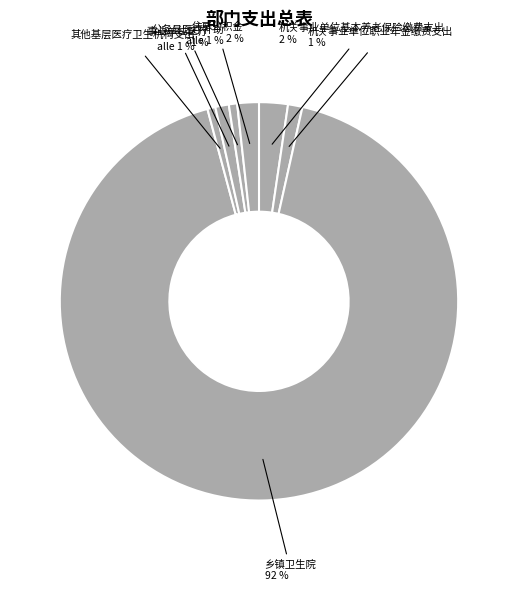

Do 机关事业单位基本养老保险缴费支出 and 公务员医疗补助 together represent more than half of the pie?

No